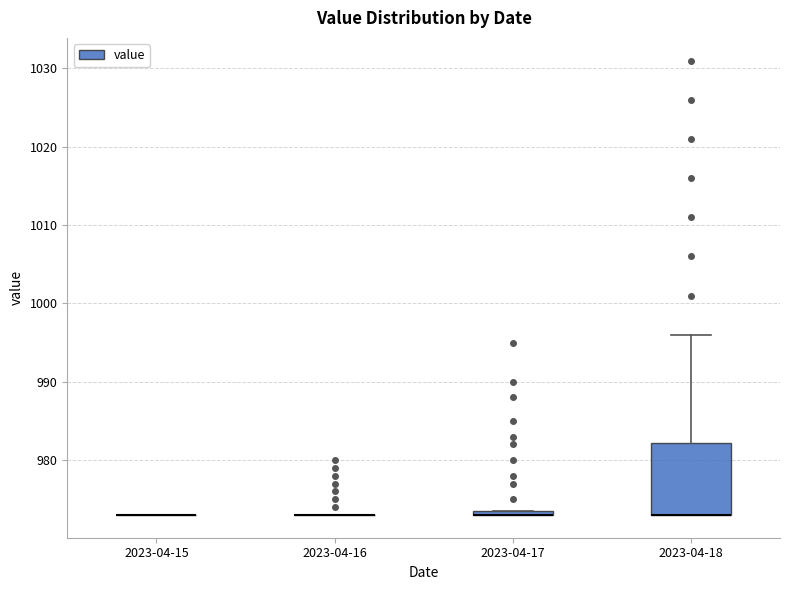

Which box is the tallest, from its lower edge to its upper edge?

2023-04-18